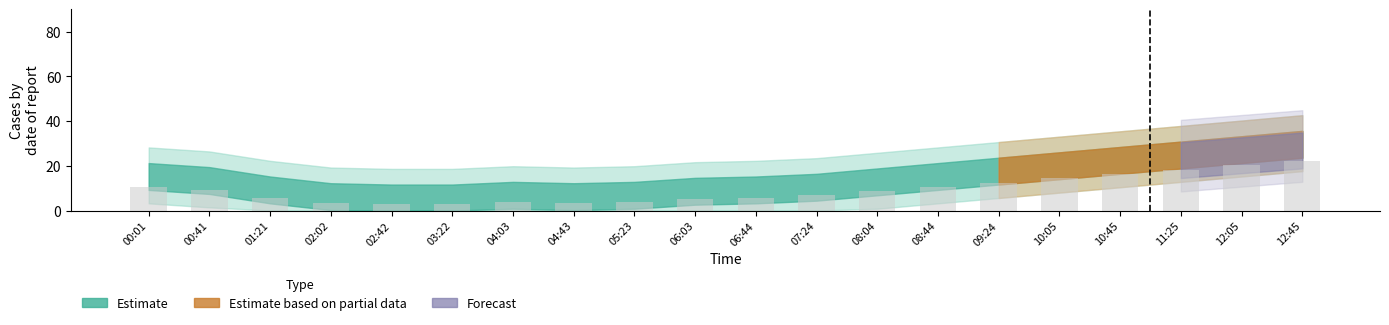

Approximately how many times larger is the value at 05:23 compared to 08:44?

0.4